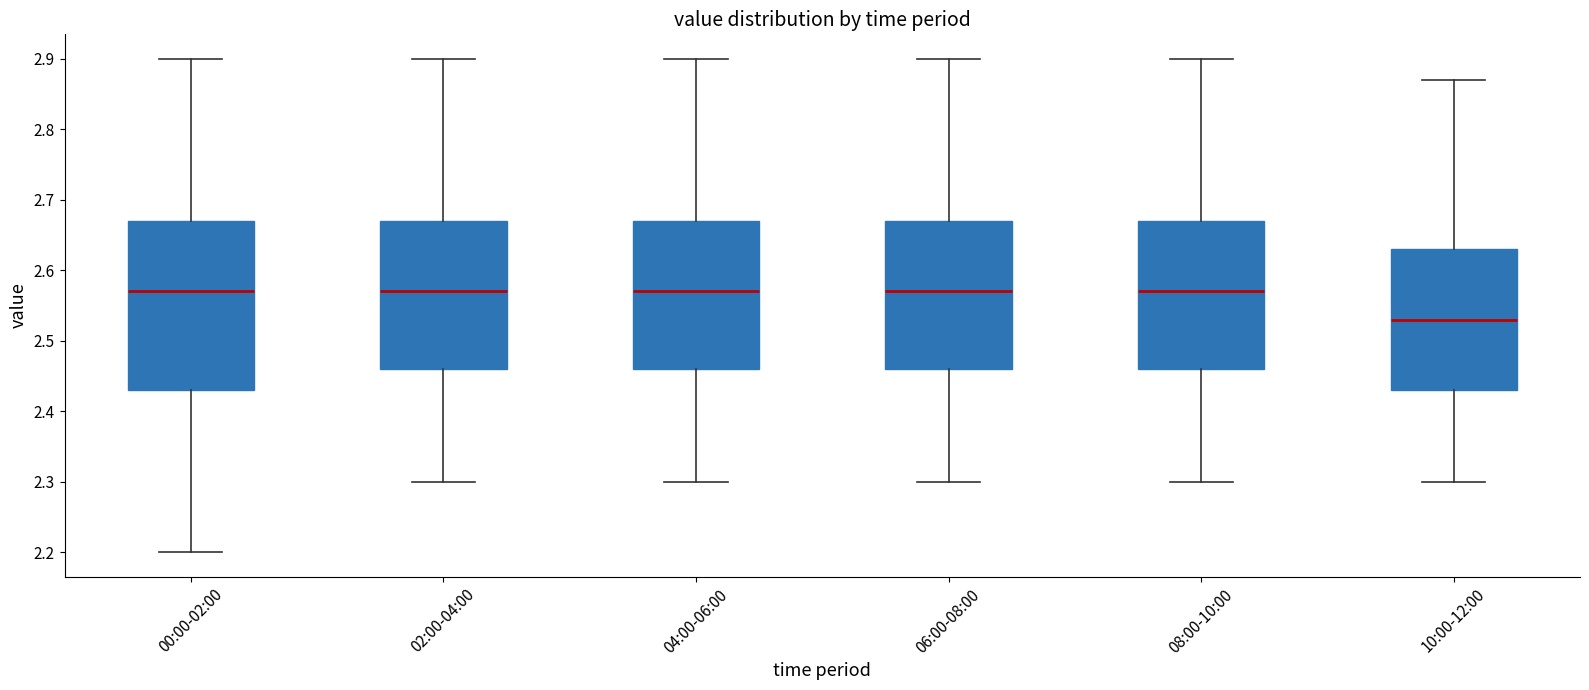

Reading left to right, read every box against the y-axis: the position of its median line, the range the box covers, and the ends of its whiskers. The values are not printed on the chart, so give them approximately, as read against the axis.

00:00-02:00: median 2.57, box 2.43 to 2.67, whiskers 2.20 to 2.90
02:00-04:00: median 2.57, box 2.46 to 2.67, whiskers 2.30 to 2.90
04:00-06:00: median 2.57, box 2.46 to 2.67, whiskers 2.30 to 2.90
06:00-08:00: median 2.57, box 2.46 to 2.67, whiskers 2.30 to 2.90
08:00-10:00: median 2.57, box 2.46 to 2.67, whiskers 2.30 to 2.90
10:00-12:00: median 2.53, box 2.43 to 2.63, whiskers 2.30 to 2.87